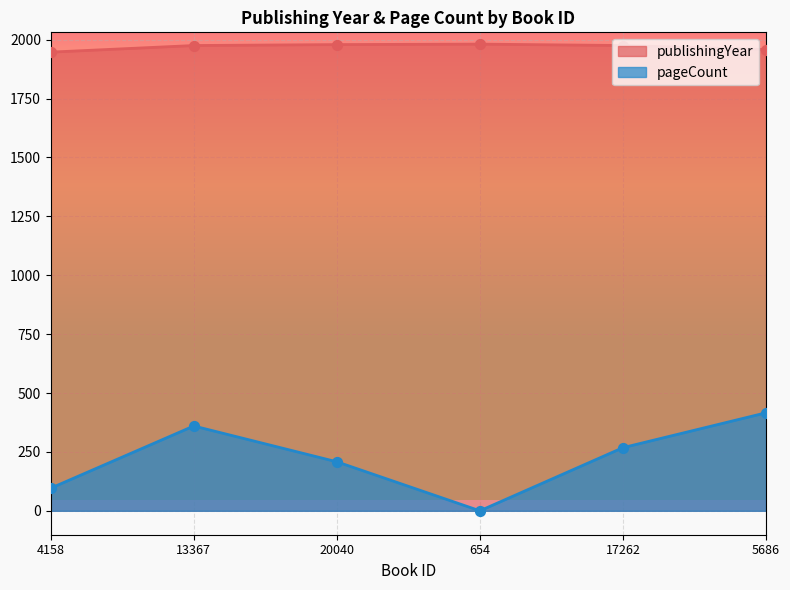

At which category is the sum across all series the highest?

5686